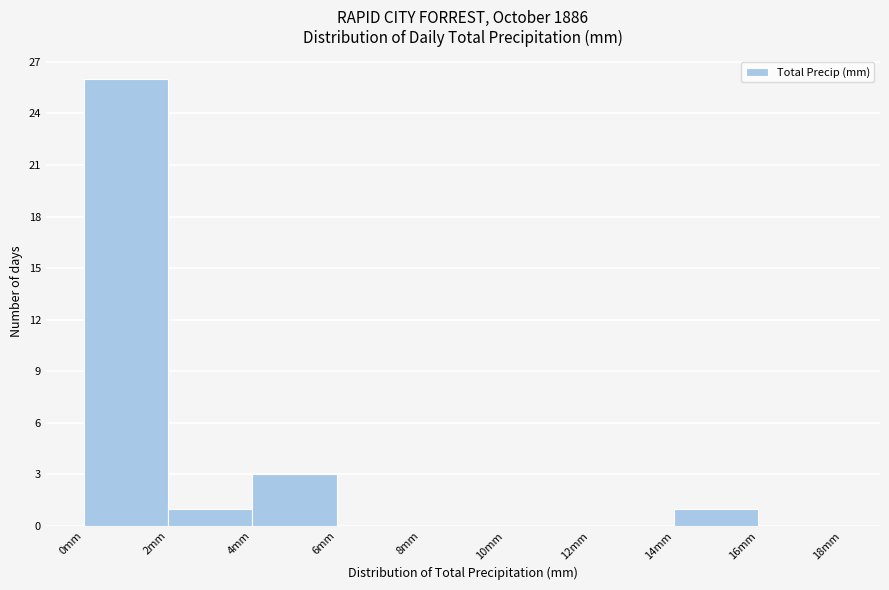

What is the height of the bar covering 0 to 2 on the x-axis? The values are not printed on the chart, so give them approximately, as read against the axis.

26